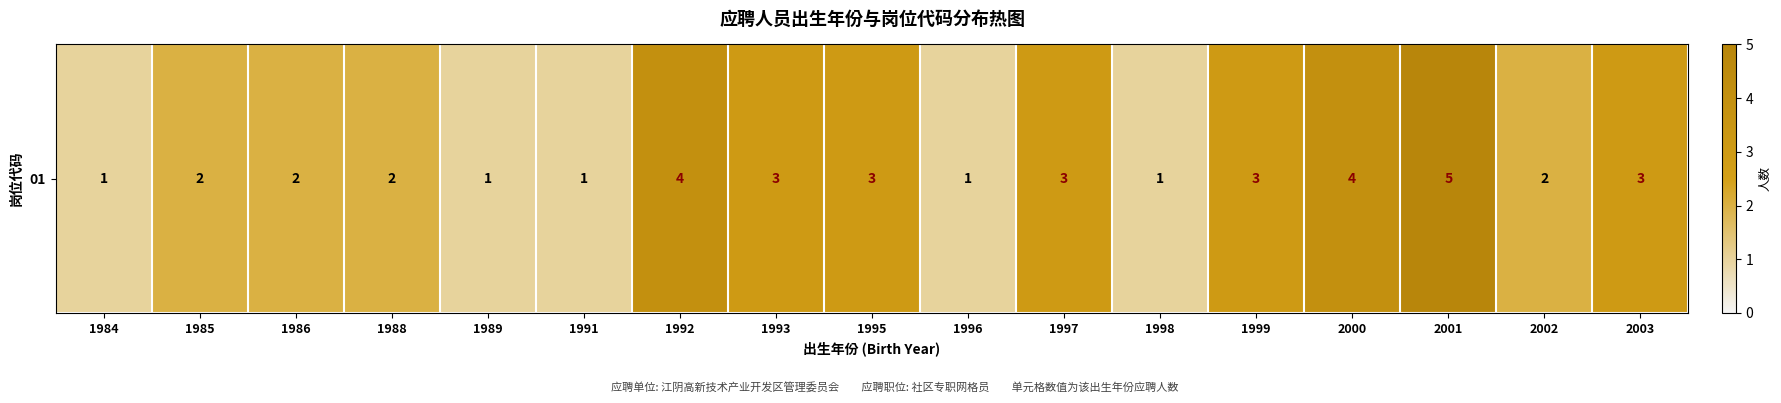

How many data points are above 2?

8